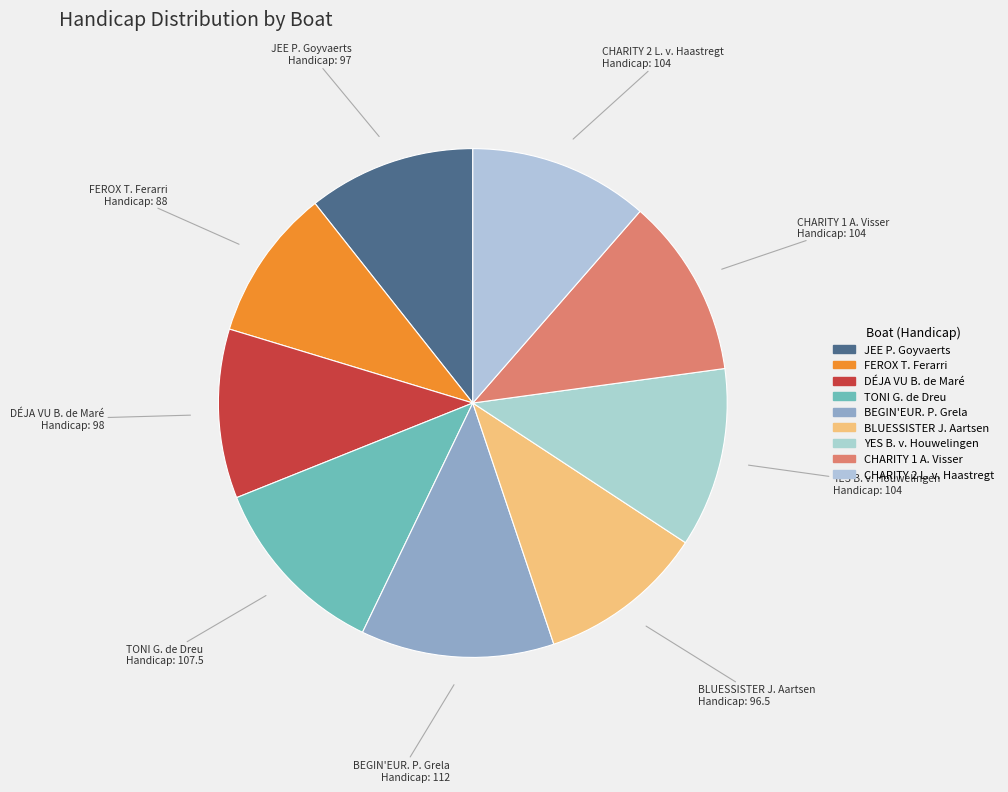

Which has a higher value, BEGIN'EUR. P. Grela or CHARITY 1 A. Visser?

BEGIN'EUR. P. Grela